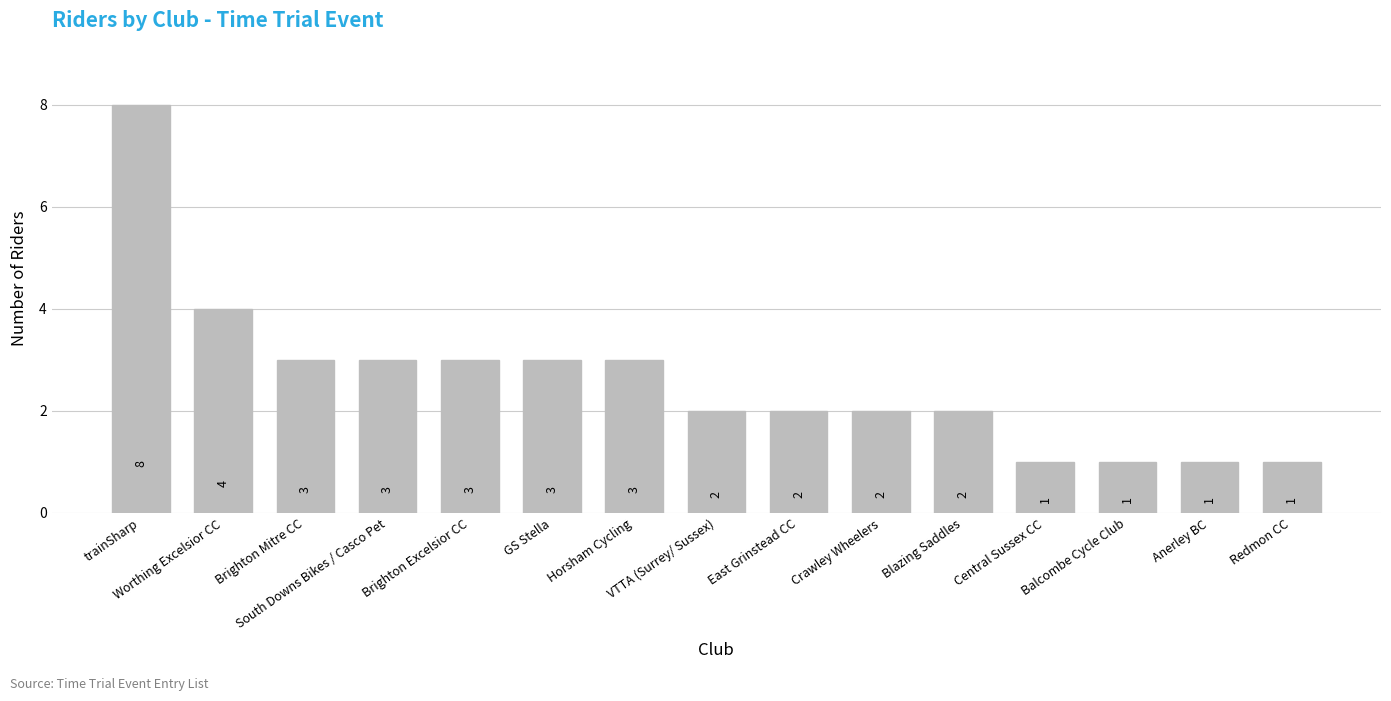

How many values are between 1 and 3?

13